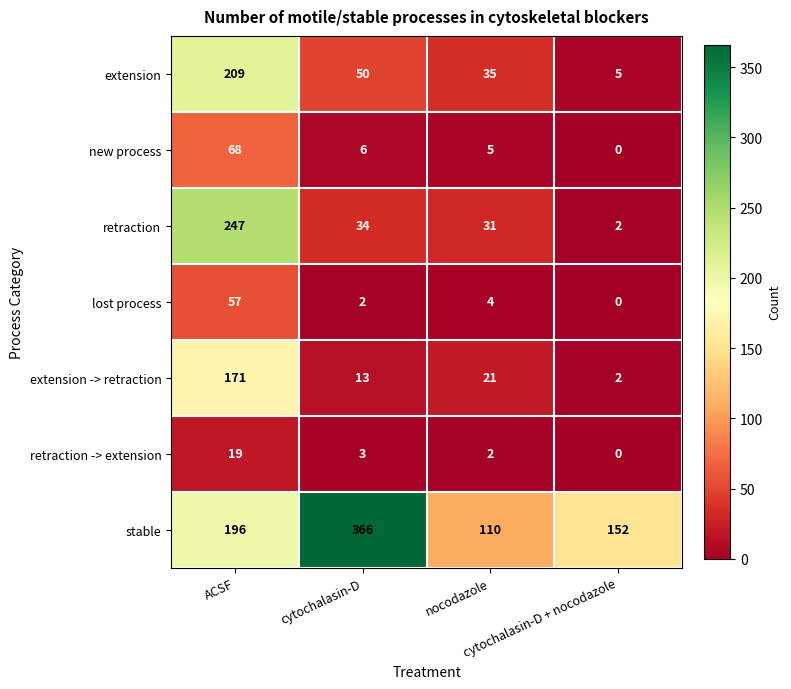

List the series in order of their peak value, highest first.

stable, retraction, extension, extension -> retraction, new process, lost process, retraction -> extension